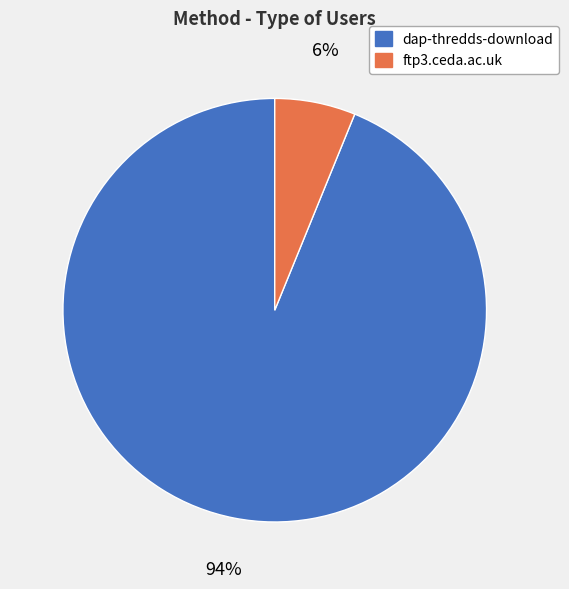

Is it true that dap-thredds-download is 86% of the pie?

False